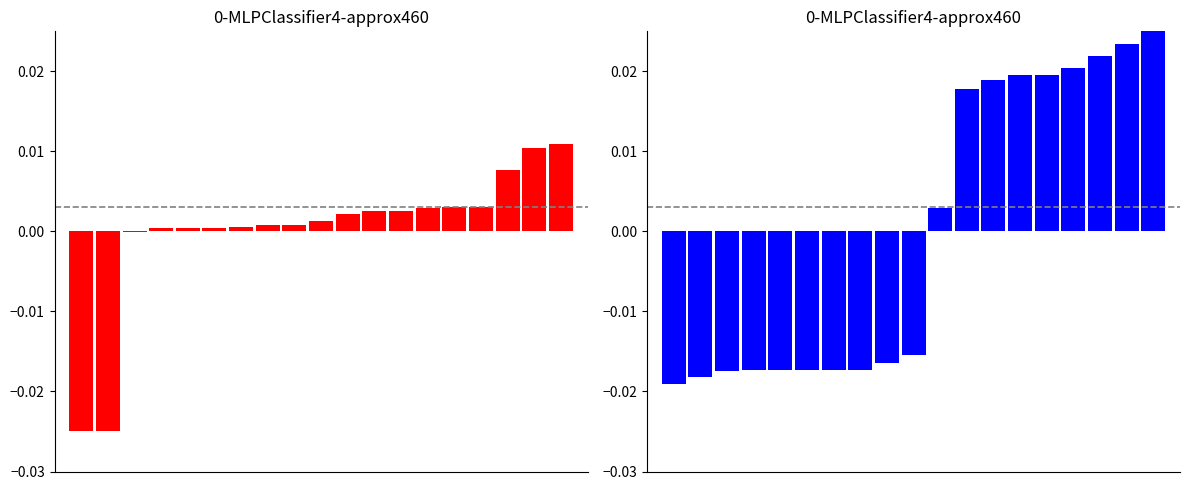

How many values in aFRR Services are below zero?

3